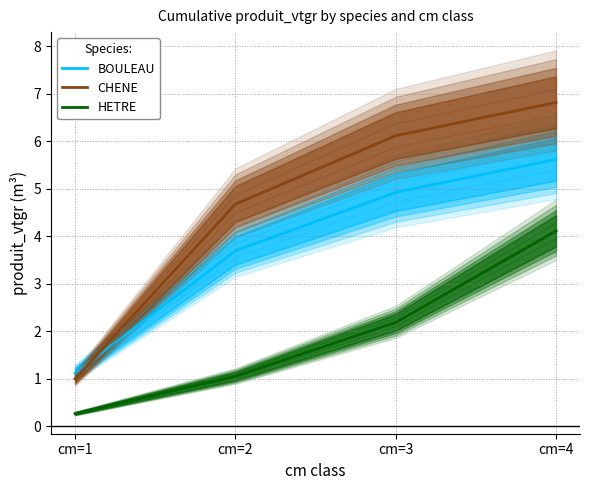

Which label corresponds to the largest value in the chart?

cm=4